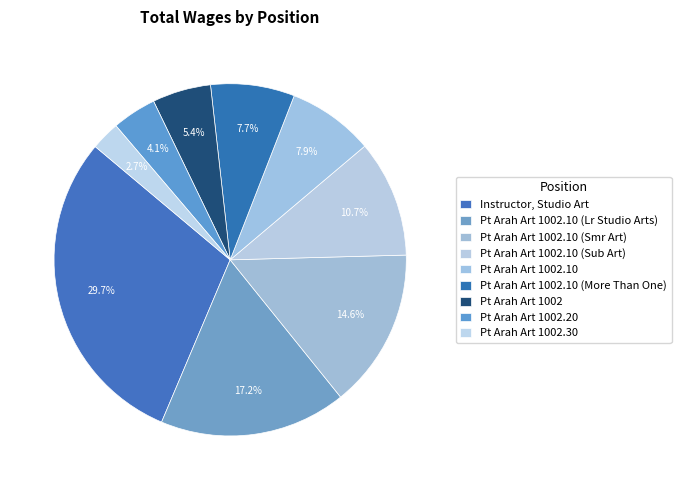

What portion of the pie excludes Pt Arah Art 1002.10 (Sub Art)?

89.3%